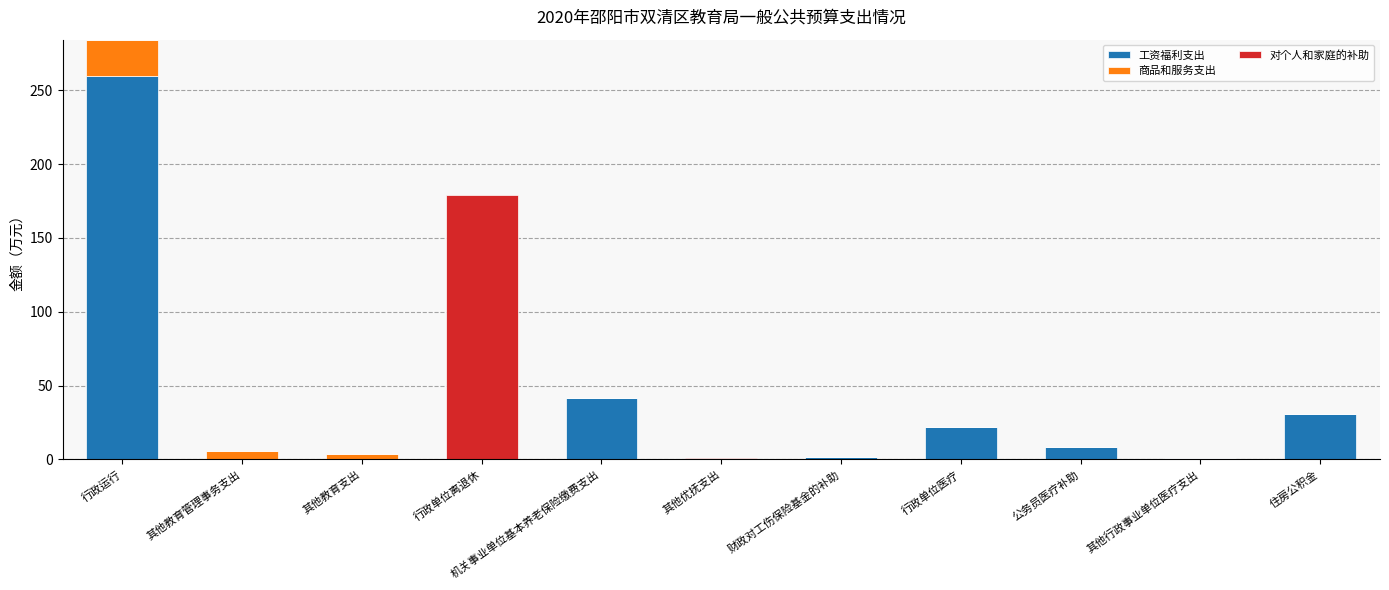

What is the highest value of the 工资福利支出 series?

259.6